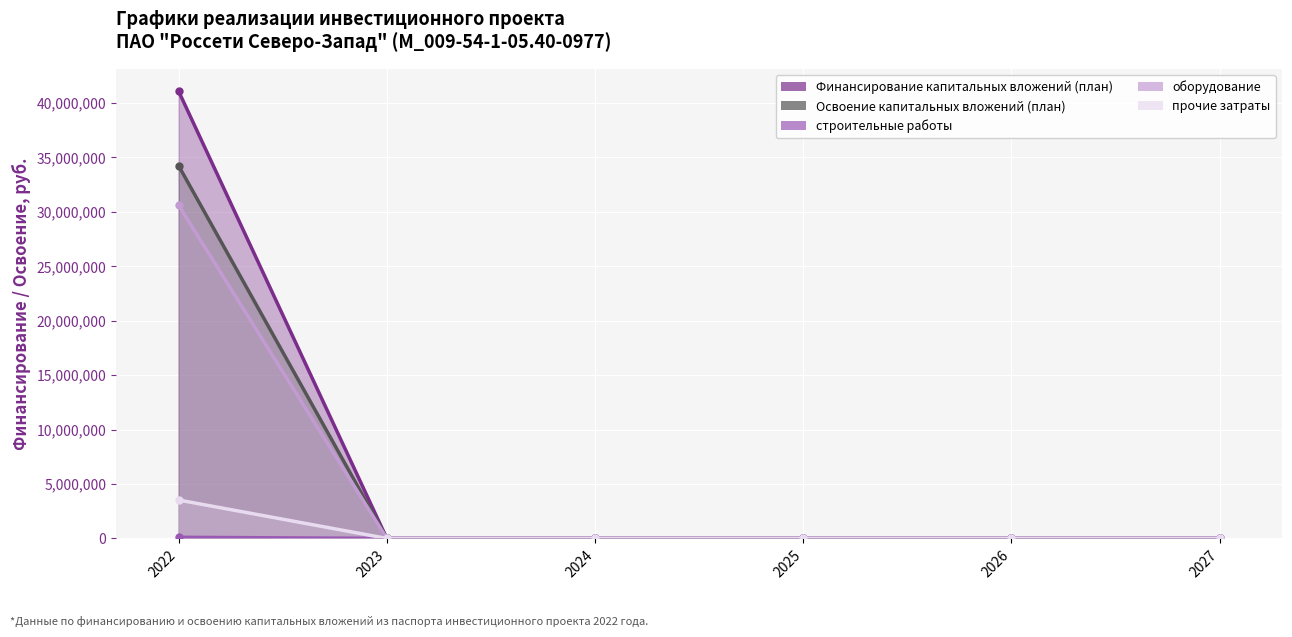

Is it true that строительные работы equals 59835 at 2022?

False